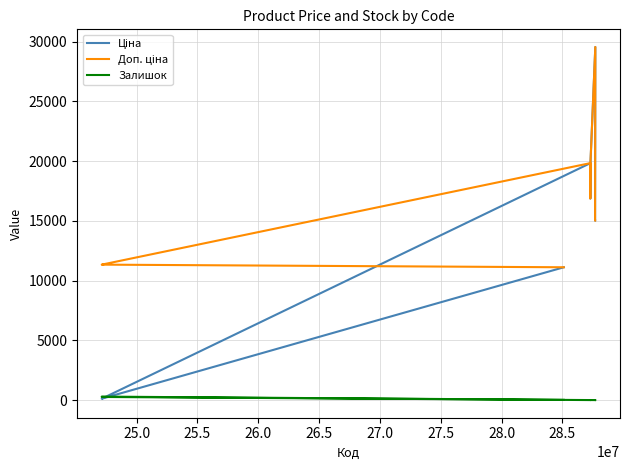

What is the average value of the Залишок series?

38.7